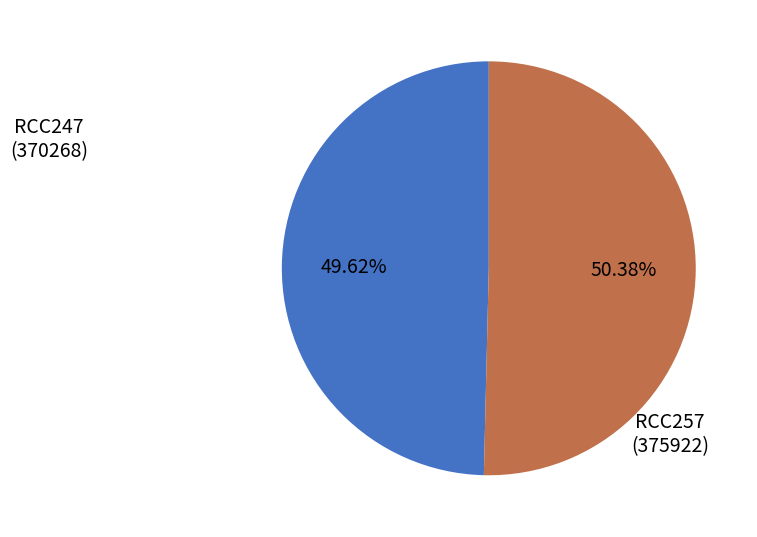

How many segments does this pie chart have?

2